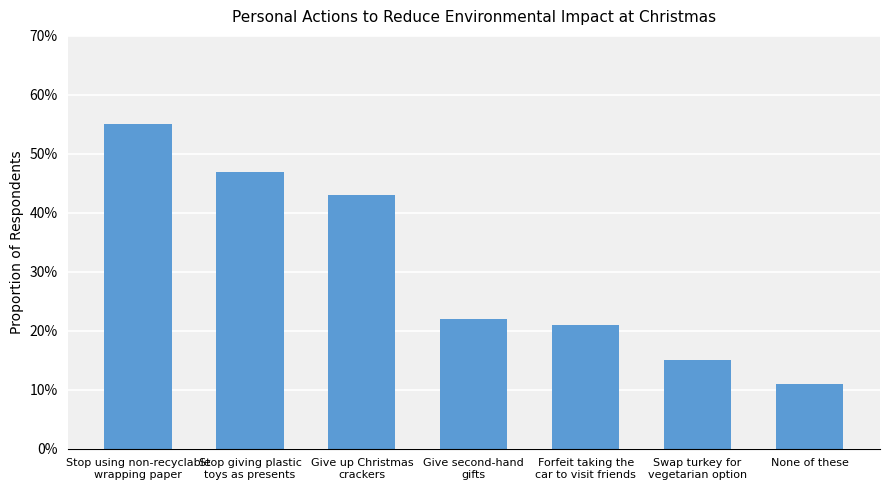

What is the sum of all values?

2.1